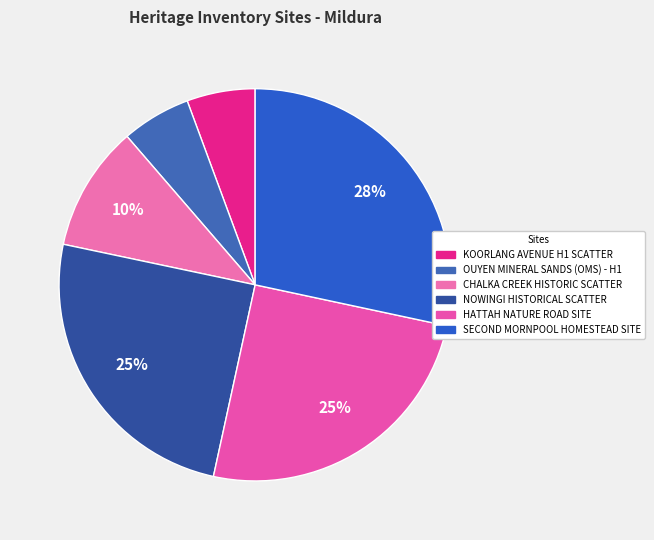

Count the number of slices in the pie.

6